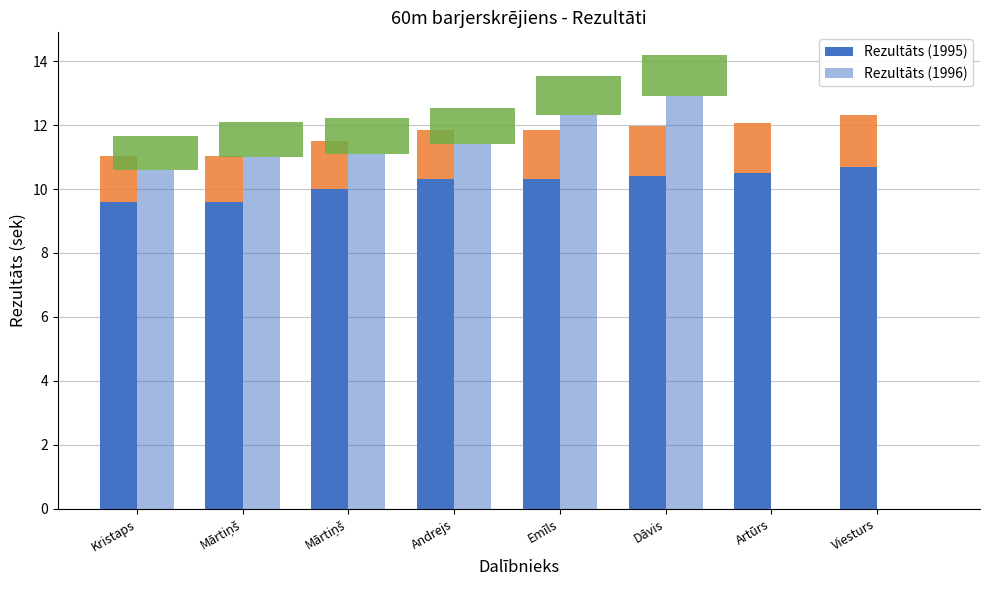

Count the Rezultāts (1995) values in the range 10 to 11.

6